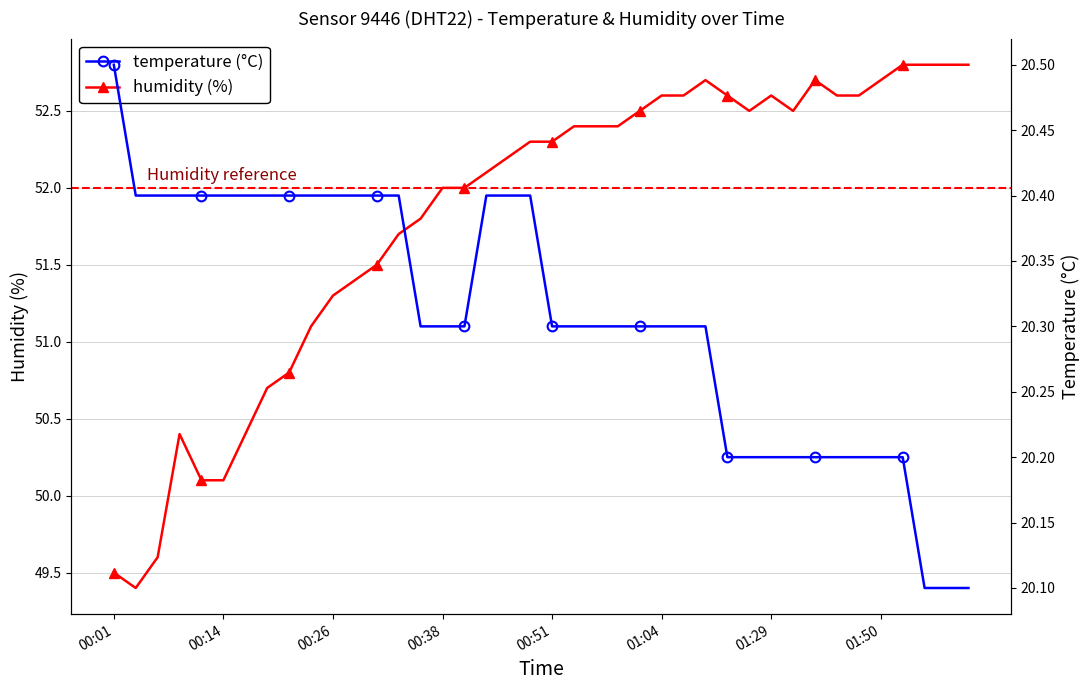

At which category is the sum across all series the highest?

01:09